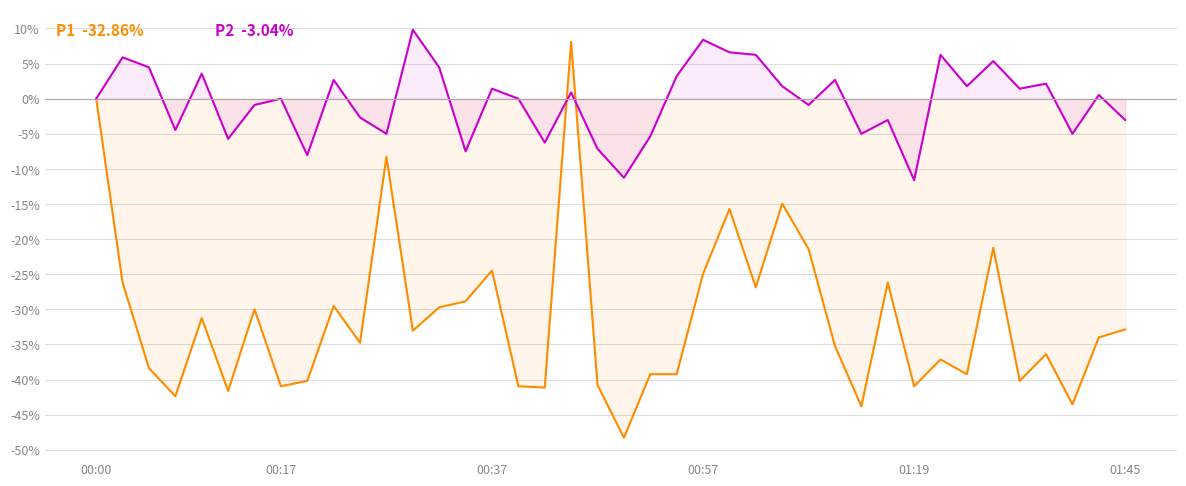

The P2 series shows 1.2 at 18. True or false?

False